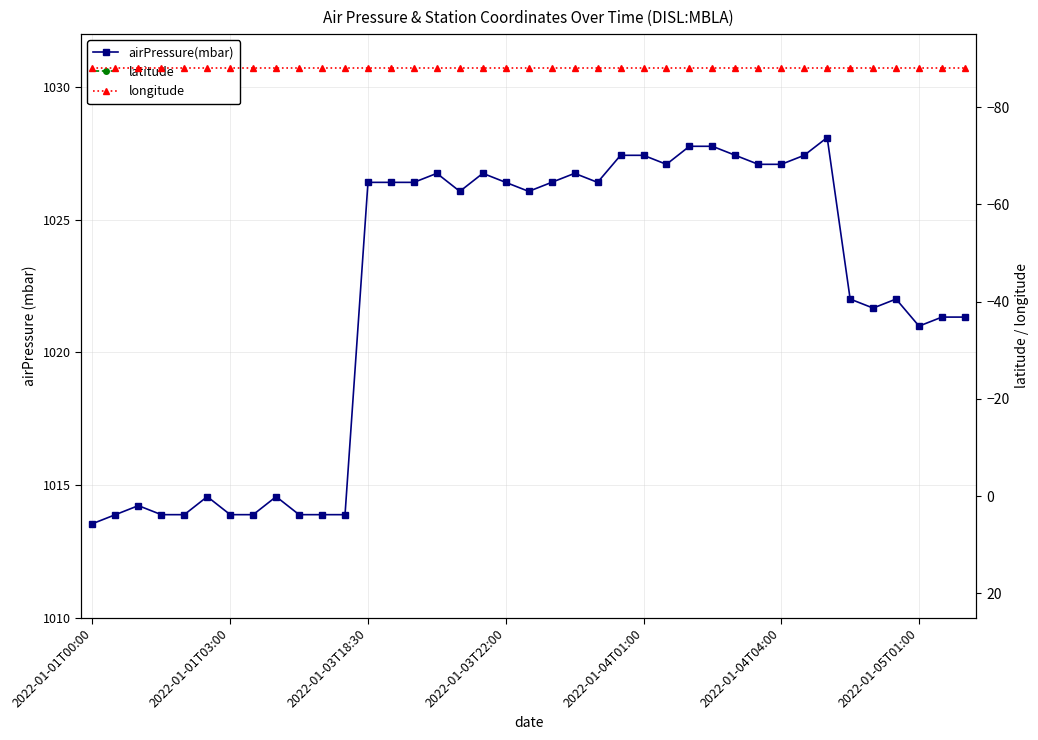

What is the sum of the longitude values at 7 and 37?

-176.0